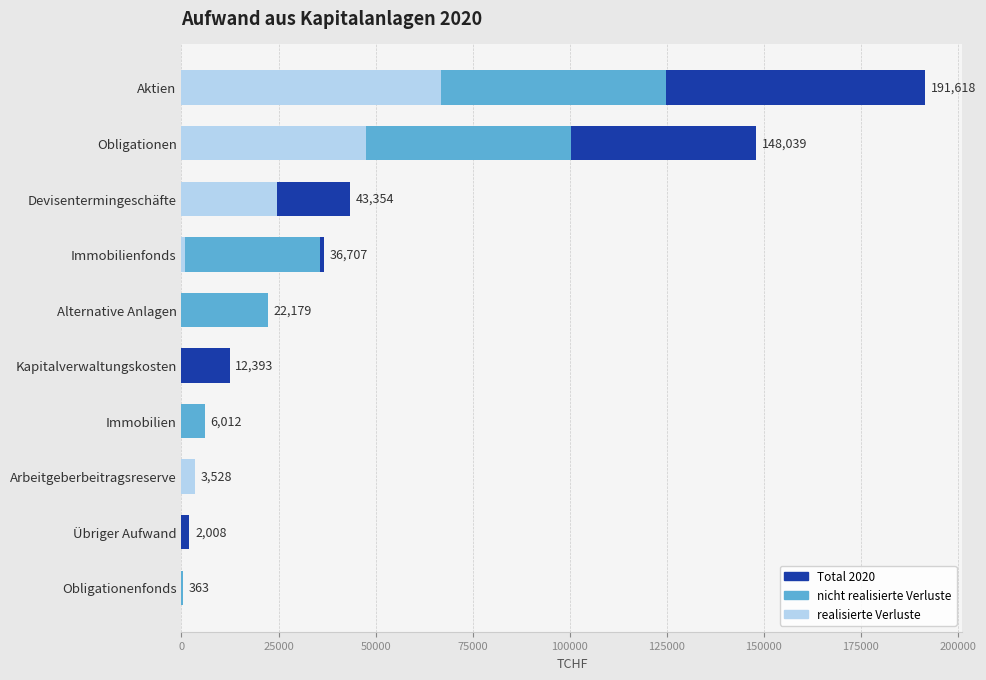

Reading right to left, extract all data points from this chart.

Total 2020: 191618	148039	43354	36707	22179	12393	6012	3528	2008	363
nicht realisierte Verluste: 124739	100455	18669	35730	22179	0	6012	0	0	363
realisierte Verluste: 66879	47585	24685	978	0	0	0	3528	0	0